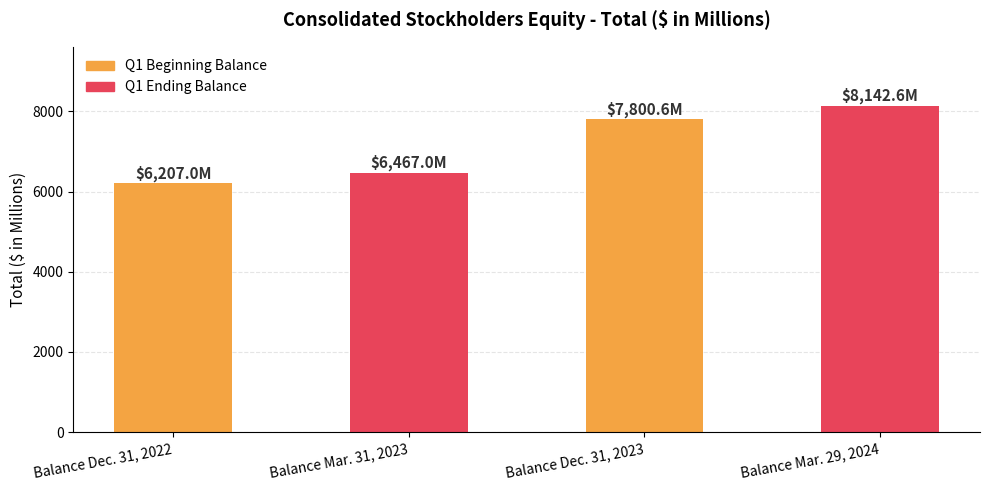

What is the label of the 3rd bar from the left?

Balance Dec. 31, 2023